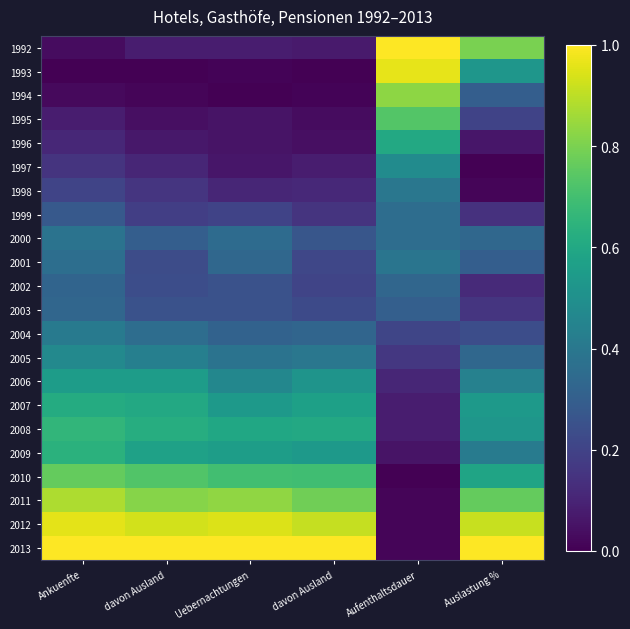

Which has a higher value, Ankuenfte or davon Ausland?

davon Ausland